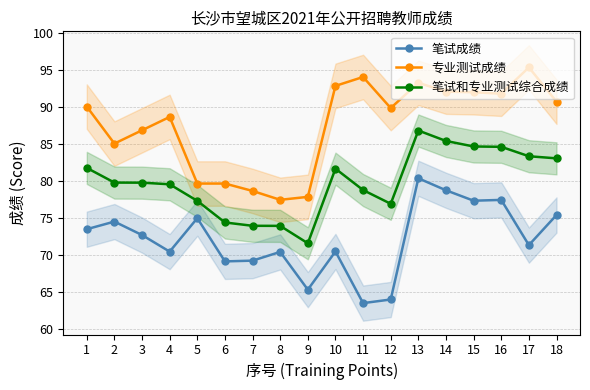

How many distinct data groups are displayed?

3